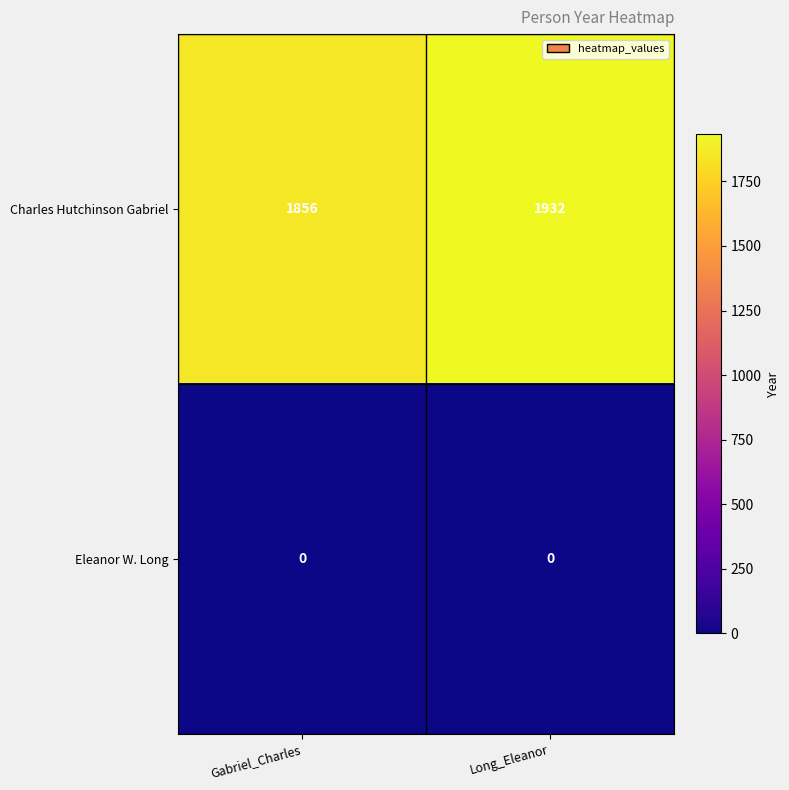

What is the greatest value displayed?

1932